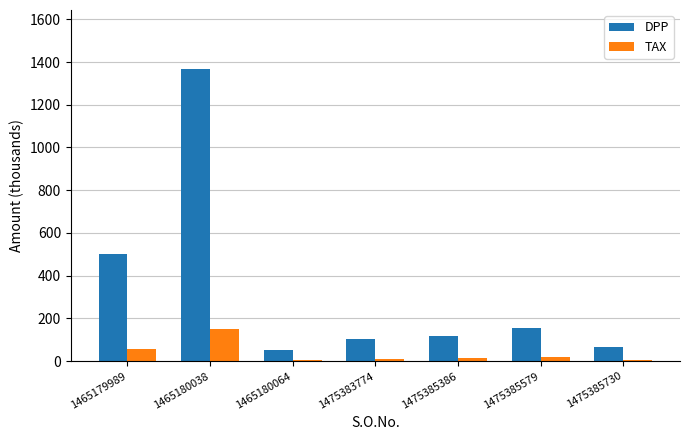

Where is TAX nearest to the value 78?

1465179989